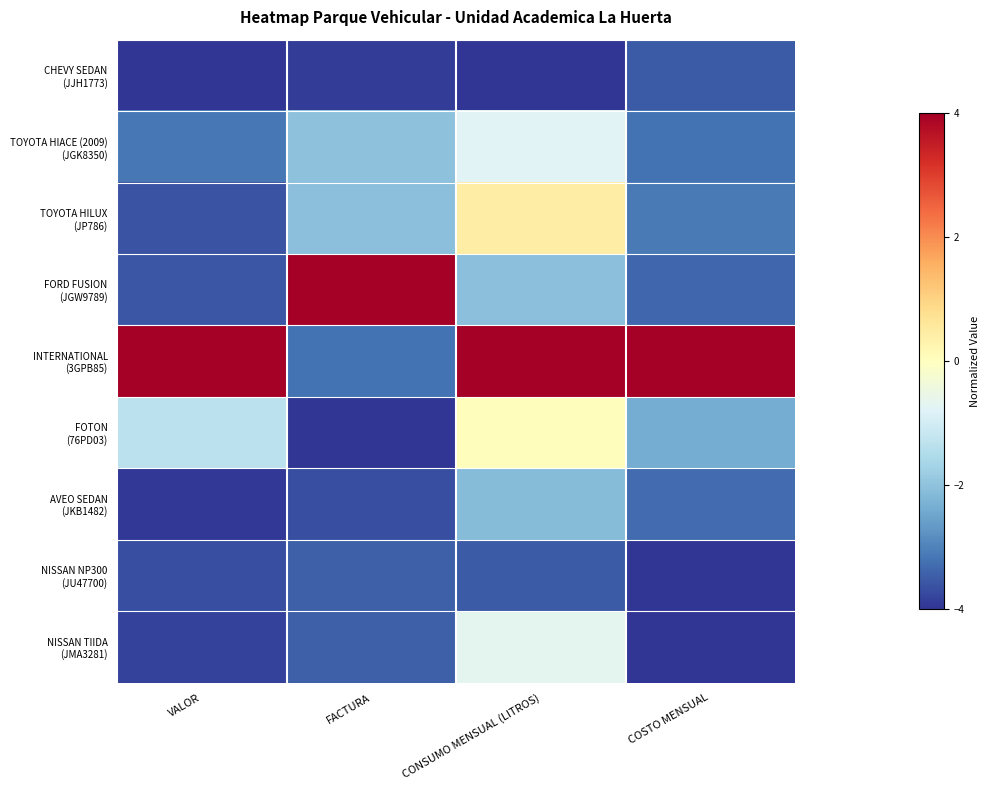

What is the spread (max minus min) of values at FACTURA?

8.0